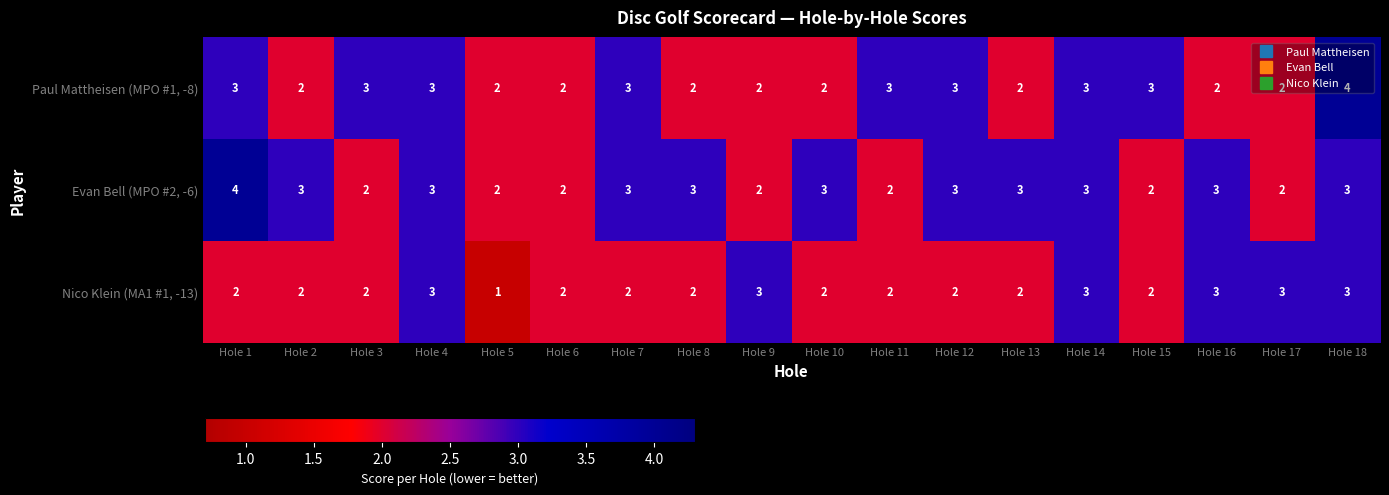

At which label does Evan Bell (MPO #2, -6) first exceed 3?

Hole 1